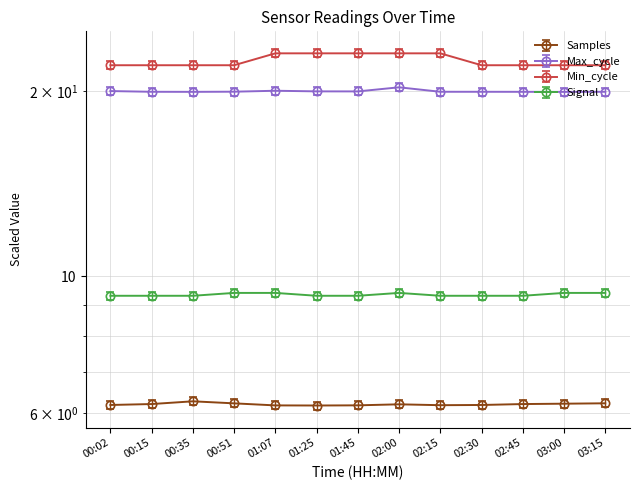

Reading right to left, transcribe all the data shown in this chart.

Samples: 6.2	6.2	6.2	6.2	6.2	6.2	6.2	6.2	6.2	6.2	6.3	6.2	6.2
Max_cycle: 19.9	19.9	19.9	19.9	19.9	20.3	20.0	20.0	20.0	19.9	19.9	19.9	20.0
Min_cycle: 22.0	22.0	22.0	22.0	23.0	23.0	23.0	23.0	23.0	22.0	22.0	22.0	22.0
Signal: 9.4	9.4	9.3	9.3	9.3	9.4	9.3	9.3	9.4	9.4	9.3	9.3	9.3